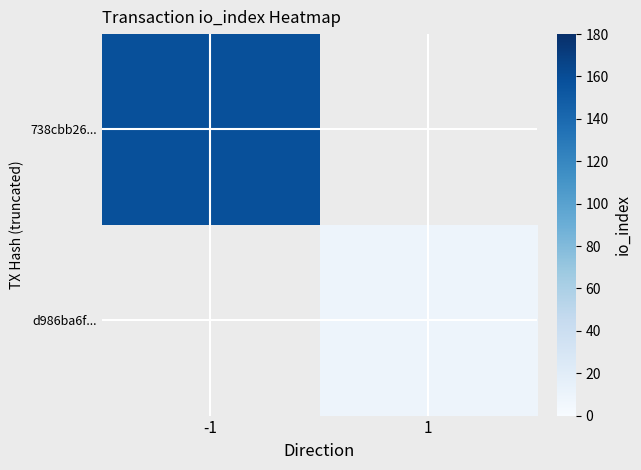

Reading left to right, list all the values displayed in this chart.

738cbb26...: -1=158	1=0
d986ba6f...: -1=0	1=9